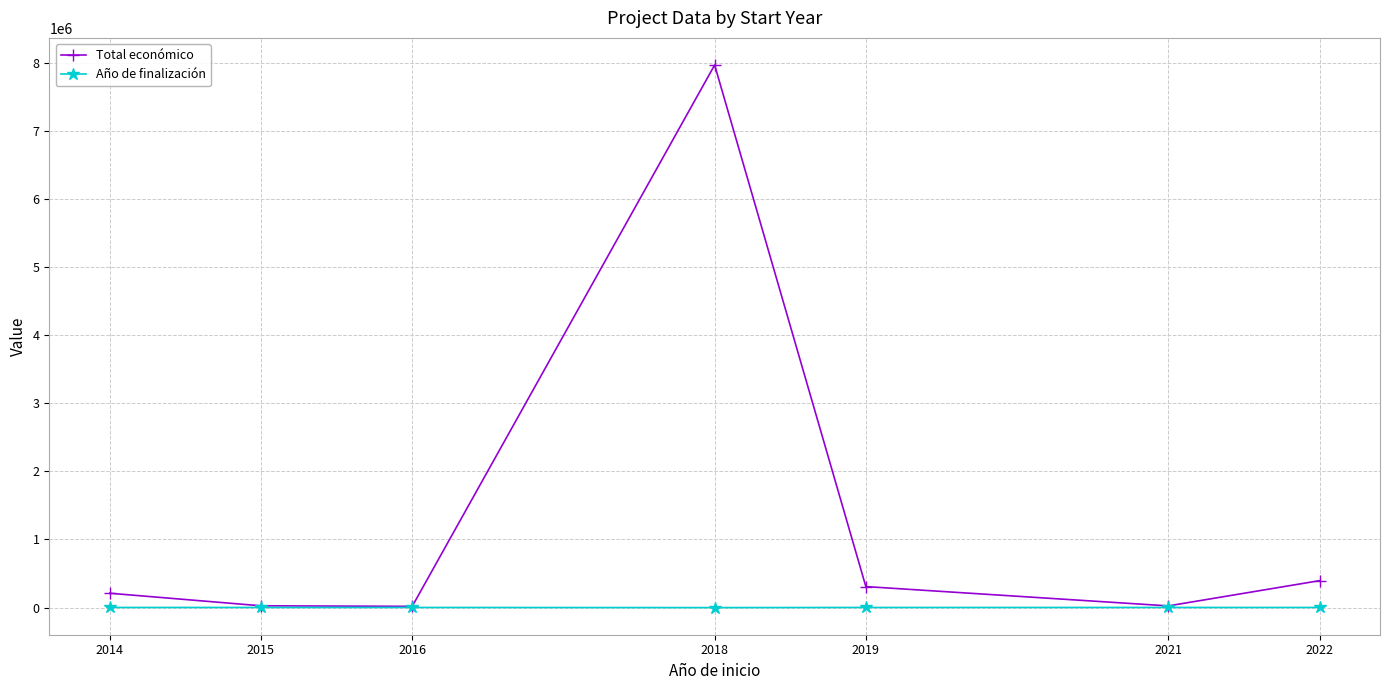

Is the value of Año de finalización at 2022 greater than the value of Total económico at 2022?

No